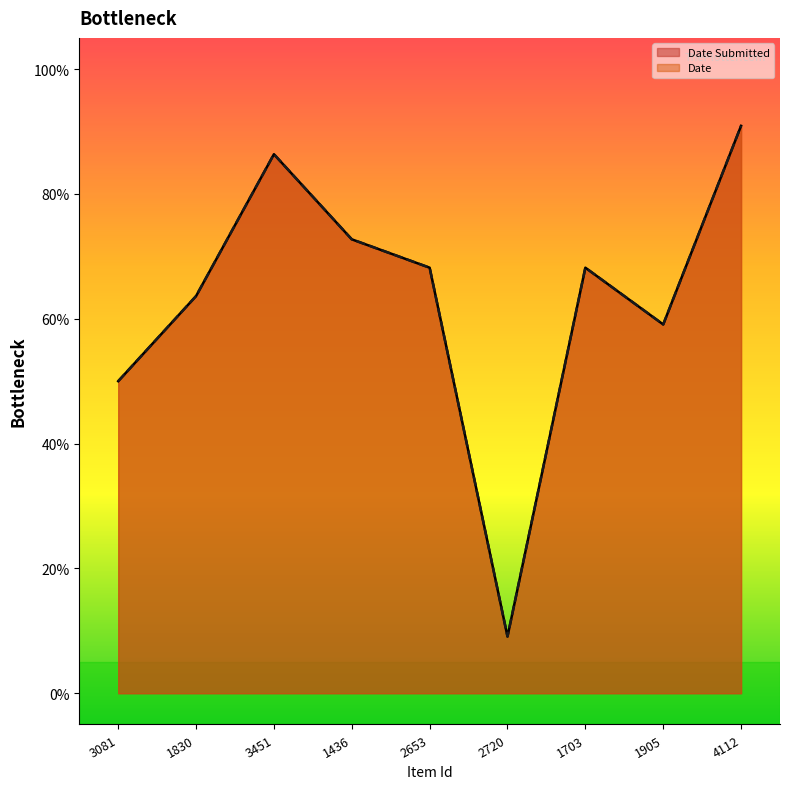

Which series changed the most between 1436 and 1905?

Date Submitted